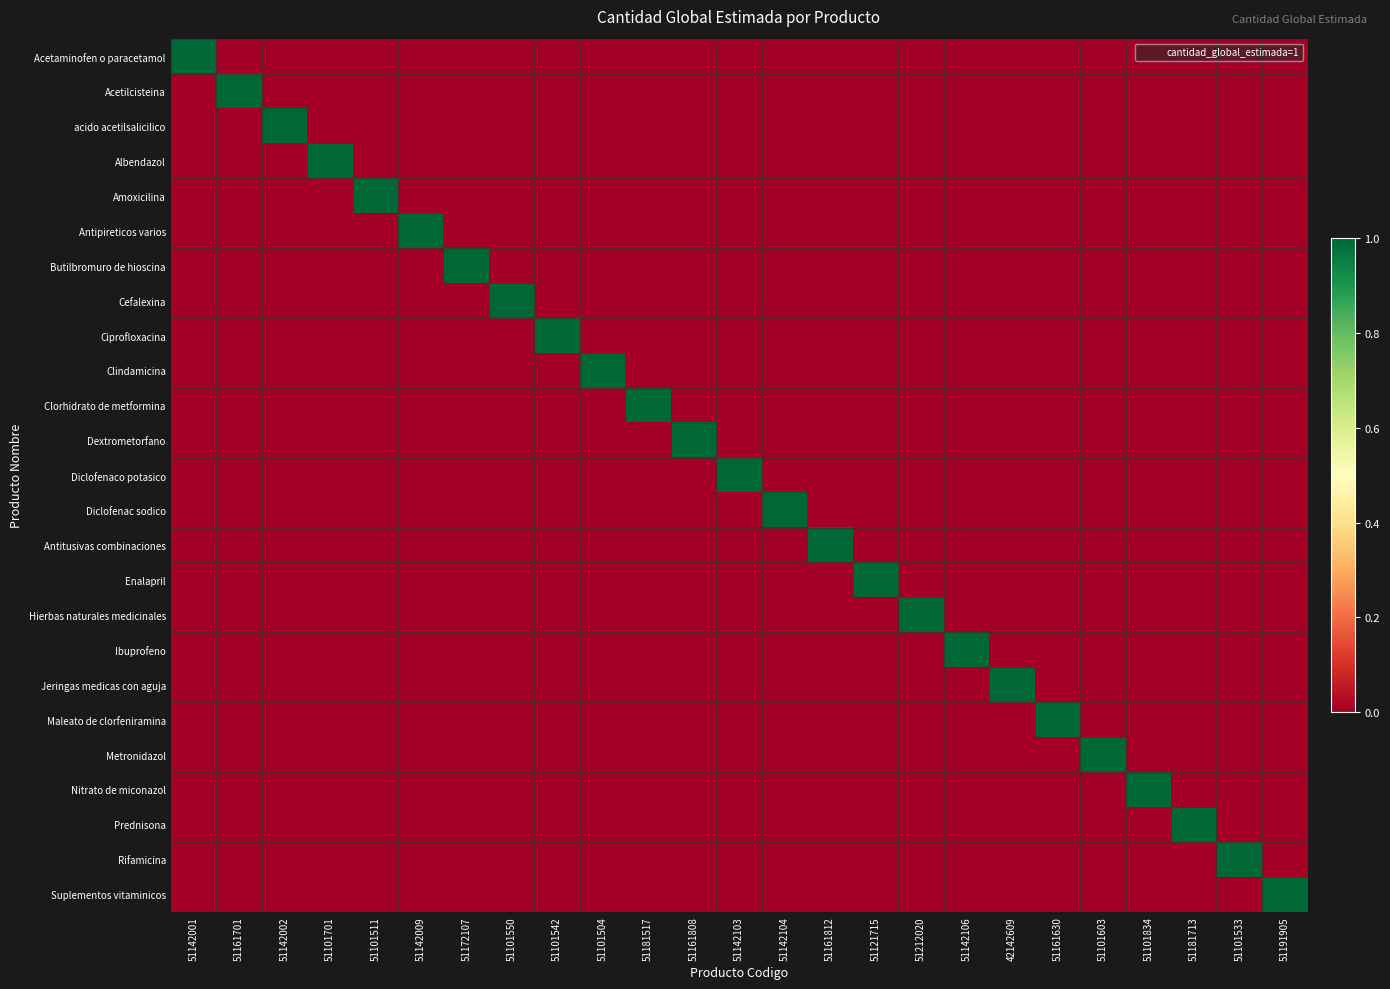

Reading right to left, list all the values displayed in this chart.

Acetaminofen o paracetamol: 51191905=0	51101533=0	51181713=0	51101834=0	51101603=0	51161630=0	42142609=0	51142106=0	51212020=0	51121715=0	51161812=0	51142104=0	51142103=0	51161808=0	51181517=0	51101504=0	51101542=0	51101550=0	51172107=0	51142009=0	51101511=0	51101701=0	51142002=0	51161701=0	51142001=1
Acetilcisteina: 51191905=0	51101533=0	51181713=0	51101834=0	51101603=0	51161630=0	42142609=0	51142106=0	51212020=0	51121715=0	51161812=0	51142104=0	51142103=0	51161808=0	51181517=0	51101504=0	51101542=0	51101550=0	51172107=0	51142009=0	51101511=0	51101701=0	51142002=0	51161701=1	51142001=0
acido acetilsalicilico: 51191905=0	51101533=0	51181713=0	51101834=0	51101603=0	51161630=0	42142609=0	51142106=0	51212020=0	51121715=0	51161812=0	51142104=0	51142103=0	51161808=0	51181517=0	51101504=0	51101542=0	51101550=0	51172107=0	51142009=0	51101511=0	51101701=0	51142002=1	51161701=0	51142001=0
Albendazol: 51191905=0	51101533=0	51181713=0	51101834=0	51101603=0	51161630=0	42142609=0	51142106=0	51212020=0	51121715=0	51161812=0	51142104=0	51142103=0	51161808=0	51181517=0	51101504=0	51101542=0	51101550=0	51172107=0	51142009=0	51101511=0	51101701=1	51142002=0	51161701=0	51142001=0
Amoxicilina: 51191905=0	51101533=0	51181713=0	51101834=0	51101603=0	51161630=0	42142609=0	51142106=0	51212020=0	51121715=0	51161812=0	51142104=0	51142103=0	51161808=0	51181517=0	51101504=0	51101542=0	51101550=0	51172107=0	51142009=0	51101511=1	51101701=0	51142002=0	51161701=0	51142001=0
Antipireticos varios: 51191905=0	51101533=0	51181713=0	51101834=0	51101603=0	51161630=0	42142609=0	51142106=0	51212020=0	51121715=0	51161812=0	51142104=0	51142103=0	51161808=0	51181517=0	51101504=0	51101542=0	51101550=0	51172107=0	51142009=1	51101511=0	51101701=0	51142002=0	51161701=0	51142001=0
Butilbromuro de hioscina: 51191905=0	51101533=0	51181713=0	51101834=0	51101603=0	51161630=0	42142609=0	51142106=0	51212020=0	51121715=0	51161812=0	51142104=0	51142103=0	51161808=0	51181517=0	51101504=0	51101542=0	51101550=0	51172107=1	51142009=0	51101511=0	51101701=0	51142002=0	51161701=0	51142001=0
Cefalexina: 51191905=0	51101533=0	51181713=0	51101834=0	51101603=0	51161630=0	42142609=0	51142106=0	51212020=0	51121715=0	51161812=0	51142104=0	51142103=0	51161808=0	51181517=0	51101504=0	51101542=0	51101550=1	51172107=0	51142009=0	51101511=0	51101701=0	51142002=0	51161701=0	51142001=0
Ciprofloxacina: 51191905=0	51101533=0	51181713=0	51101834=0	51101603=0	51161630=0	42142609=0	51142106=0	51212020=0	51121715=0	51161812=0	51142104=0	51142103=0	51161808=0	51181517=0	51101504=0	51101542=1	51101550=0	51172107=0	51142009=0	51101511=0	51101701=0	51142002=0	51161701=0	51142001=0
Clindamicina: 51191905=0	51101533=0	51181713=0	51101834=0	51101603=0	51161630=0	42142609=0	51142106=0	51212020=0	51121715=0	51161812=0	51142104=0	51142103=0	51161808=0	51181517=0	51101504=1	51101542=0	51101550=0	51172107=0	51142009=0	51101511=0	51101701=0	51142002=0	51161701=0	51142001=0
Clorhidrato de metformina: 51191905=0	51101533=0	51181713=0	51101834=0	51101603=0	51161630=0	42142609=0	51142106=0	51212020=0	51121715=0	51161812=0	51142104=0	51142103=0	51161808=0	51181517=1	51101504=0	51101542=0	51101550=0	51172107=0	51142009=0	51101511=0	51101701=0	51142002=0	51161701=0	51142001=0
Dextrometorfano: 51191905=0	51101533=0	51181713=0	51101834=0	51101603=0	51161630=0	42142609=0	51142106=0	51212020=0	51121715=0	51161812=0	51142104=0	51142103=0	51161808=1	51181517=0	51101504=0	51101542=0	51101550=0	51172107=0	51142009=0	51101511=0	51101701=0	51142002=0	51161701=0	51142001=0
Diclofenaco potasico: 51191905=0	51101533=0	51181713=0	51101834=0	51101603=0	51161630=0	42142609=0	51142106=0	51212020=0	51121715=0	51161812=0	51142104=0	51142103=1	51161808=0	51181517=0	51101504=0	51101542=0	51101550=0	51172107=0	51142009=0	51101511=0	51101701=0	51142002=0	51161701=0	51142001=0
Diclofenac sodico: 51191905=0	51101533=0	51181713=0	51101834=0	51101603=0	51161630=0	42142609=0	51142106=0	51212020=0	51121715=0	51161812=0	51142104=1	51142103=0	51161808=0	51181517=0	51101504=0	51101542=0	51101550=0	51172107=0	51142009=0	51101511=0	51101701=0	51142002=0	51161701=0	51142001=0
Antitusivas combinaciones: 51191905=0	51101533=0	51181713=0	51101834=0	51101603=0	51161630=0	42142609=0	51142106=0	51212020=0	51121715=0	51161812=1	51142104=0	51142103=0	51161808=0	51181517=0	51101504=0	51101542=0	51101550=0	51172107=0	51142009=0	51101511=0	51101701=0	51142002=0	51161701=0	51142001=0
Enalapril: 51191905=0	51101533=0	51181713=0	51101834=0	51101603=0	51161630=0	42142609=0	51142106=0	51212020=0	51121715=1	51161812=0	51142104=0	51142103=0	51161808=0	51181517=0	51101504=0	51101542=0	51101550=0	51172107=0	51142009=0	51101511=0	51101701=0	51142002=0	51161701=0	51142001=0
Hierbas naturales medicinales: 51191905=0	51101533=0	51181713=0	51101834=0	51101603=0	51161630=0	42142609=0	51142106=0	51212020=1	51121715=0	51161812=0	51142104=0	51142103=0	51161808=0	51181517=0	51101504=0	51101542=0	51101550=0	51172107=0	51142009=0	51101511=0	51101701=0	51142002=0	51161701=0	51142001=0
Ibuprofeno: 51191905=0	51101533=0	51181713=0	51101834=0	51101603=0	51161630=0	42142609=0	51142106=1	51212020=0	51121715=0	51161812=0	51142104=0	51142103=0	51161808=0	51181517=0	51101504=0	51101542=0	51101550=0	51172107=0	51142009=0	51101511=0	51101701=0	51142002=0	51161701=0	51142001=0
Jeringas medicas con aguja: 51191905=0	51101533=0	51181713=0	51101834=0	51101603=0	51161630=0	42142609=1	51142106=0	51212020=0	51121715=0	51161812=0	51142104=0	51142103=0	51161808=0	51181517=0	51101504=0	51101542=0	51101550=0	51172107=0	51142009=0	51101511=0	51101701=0	51142002=0	51161701=0	51142001=0
Maleato de clorfeniramina: 51191905=0	51101533=0	51181713=0	51101834=0	51101603=0	51161630=1	42142609=0	51142106=0	51212020=0	51121715=0	51161812=0	51142104=0	51142103=0	51161808=0	51181517=0	51101504=0	51101542=0	51101550=0	51172107=0	51142009=0	51101511=0	51101701=0	51142002=0	51161701=0	51142001=0
Metronidazol: 51191905=0	51101533=0	51181713=0	51101834=0	51101603=1	51161630=0	42142609=0	51142106=0	51212020=0	51121715=0	51161812=0	51142104=0	51142103=0	51161808=0	51181517=0	51101504=0	51101542=0	51101550=0	51172107=0	51142009=0	51101511=0	51101701=0	51142002=0	51161701=0	51142001=0
Nitrato de miconazol: 51191905=0	51101533=0	51181713=0	51101834=1	51101603=0	51161630=0	42142609=0	51142106=0	51212020=0	51121715=0	51161812=0	51142104=0	51142103=0	51161808=0	51181517=0	51101504=0	51101542=0	51101550=0	51172107=0	51142009=0	51101511=0	51101701=0	51142002=0	51161701=0	51142001=0
Prednisona: 51191905=0	51101533=0	51181713=1	51101834=0	51101603=0	51161630=0	42142609=0	51142106=0	51212020=0	51121715=0	51161812=0	51142104=0	51142103=0	51161808=0	51181517=0	51101504=0	51101542=0	51101550=0	51172107=0	51142009=0	51101511=0	51101701=0	51142002=0	51161701=0	51142001=0
Rifamicina: 51191905=0	51101533=1	51181713=0	51101834=0	51101603=0	51161630=0	42142609=0	51142106=0	51212020=0	51121715=0	51161812=0	51142104=0	51142103=0	51161808=0	51181517=0	51101504=0	51101542=0	51101550=0	51172107=0	51142009=0	51101511=0	51101701=0	51142002=0	51161701=0	51142001=0
Suplementos vitaminicos: 51191905=1	51101533=0	51181713=0	51101834=0	51101603=0	51161630=0	42142609=0	51142106=0	51212020=0	51121715=0	51161812=0	51142104=0	51142103=0	51161808=0	51181517=0	51101504=0	51101542=0	51101550=0	51172107=0	51142009=0	51101511=0	51101701=0	51142002=0	51161701=0	51142001=0